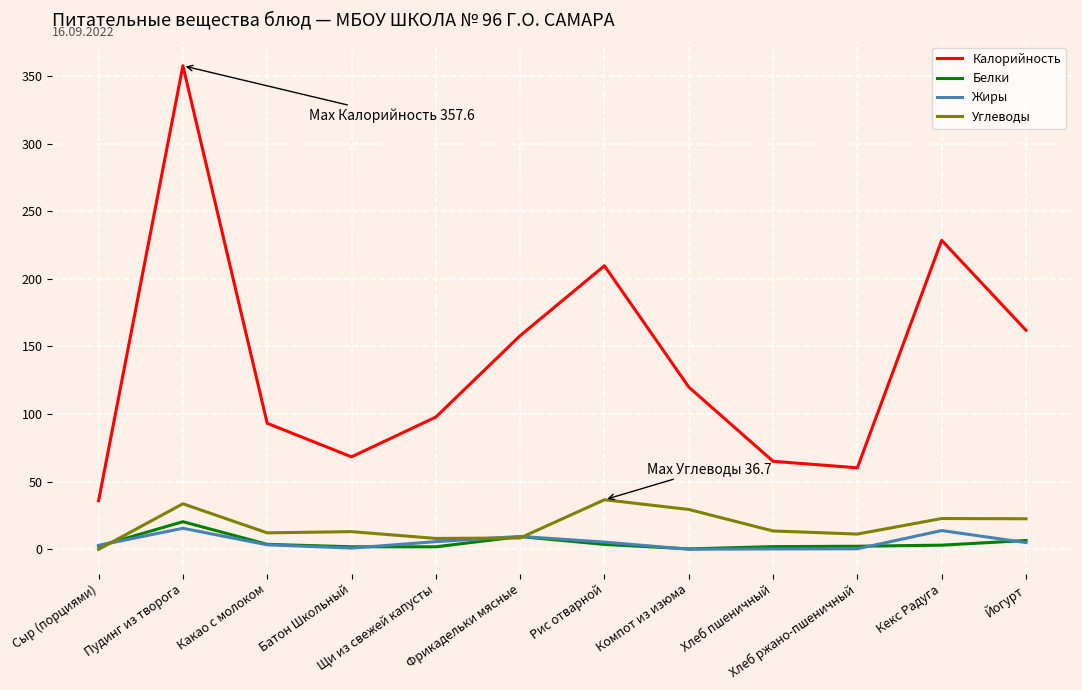

Rank the series at Пудинг из творога from highest to lowest value.

Калорийность, Углеводы, Белки, Жиры